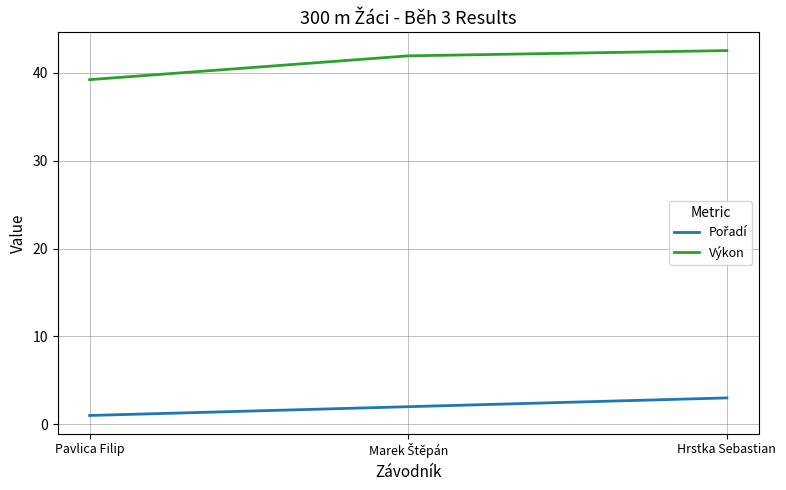

What is the total value across all series at Pavlica Filip?

40.2